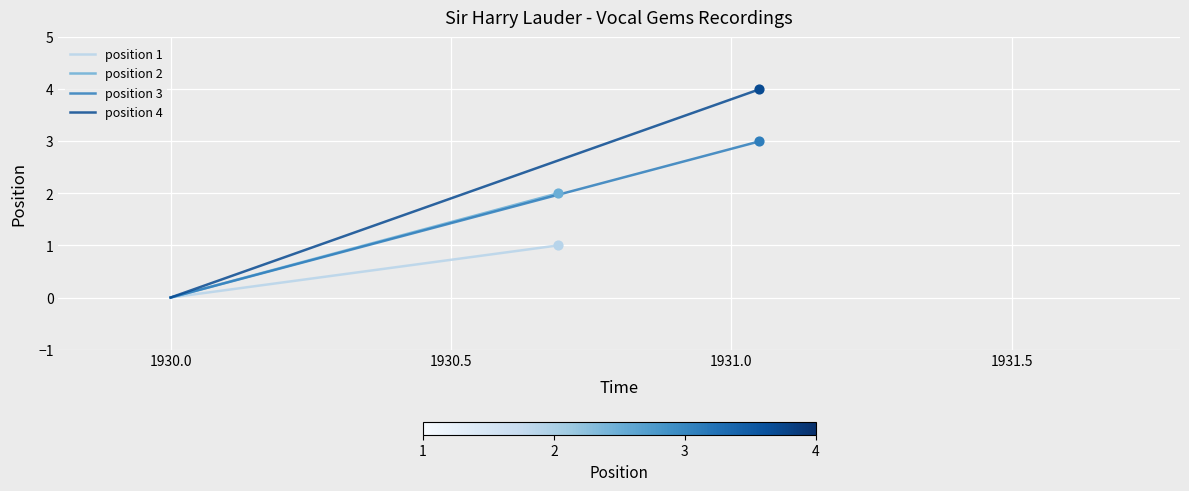

Which series contains the lowest Y value?

position 1